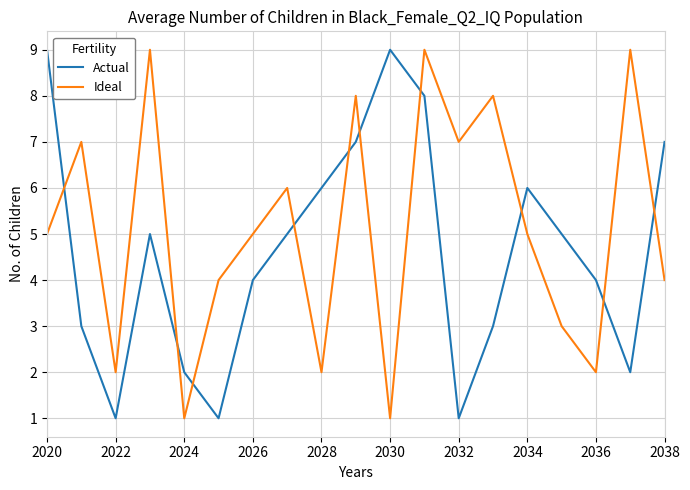

How many intersections are there between Ideal and Actual?

10